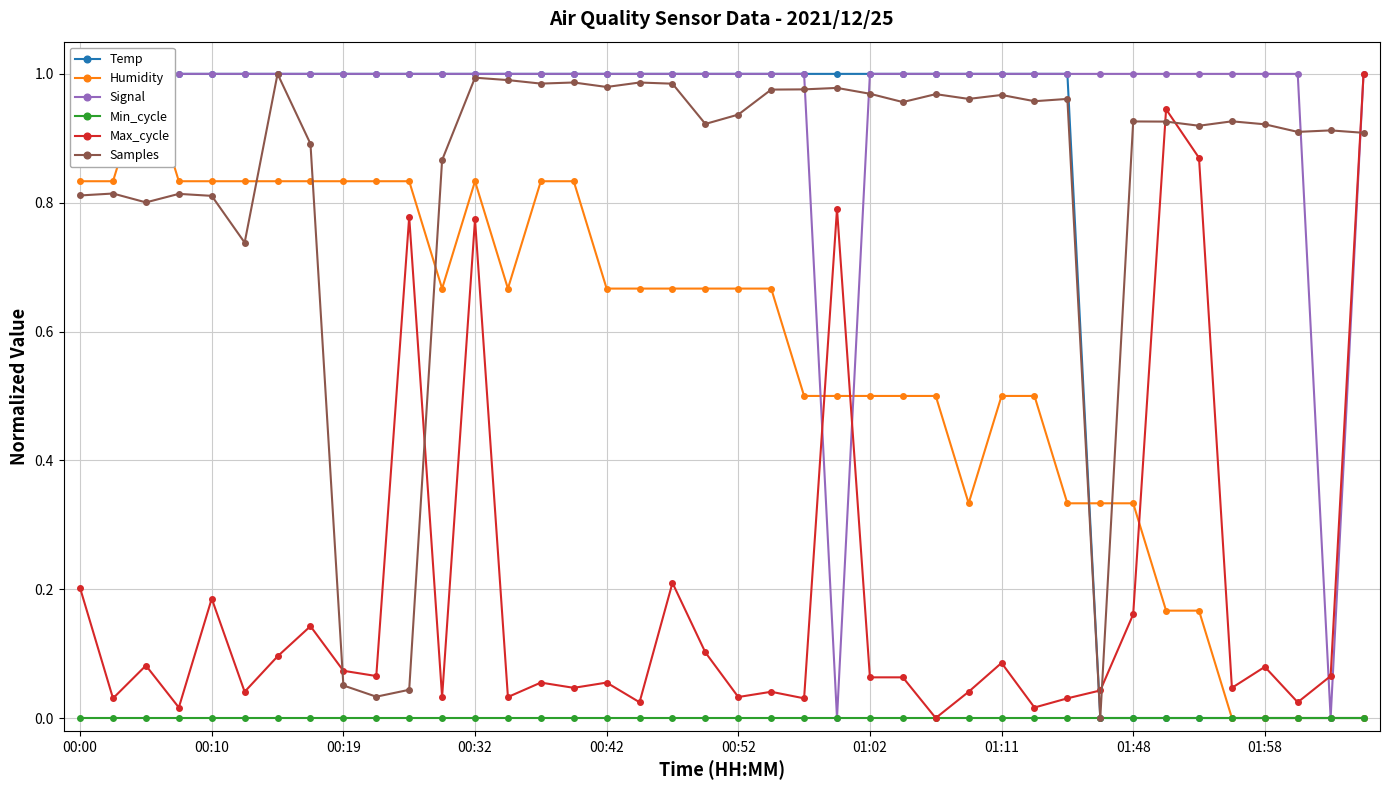

At which category is the sum across all series the highest?

00:32